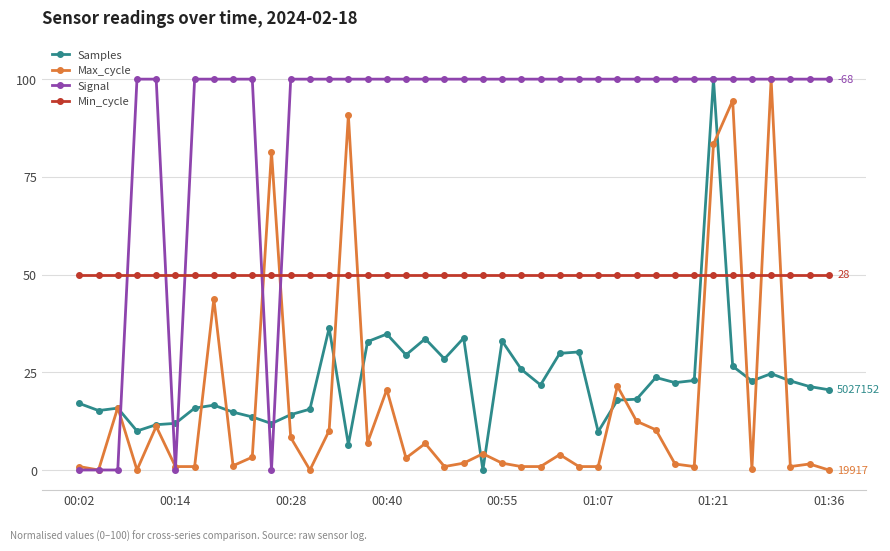

At how many categories does at least one series exceed 71?

36